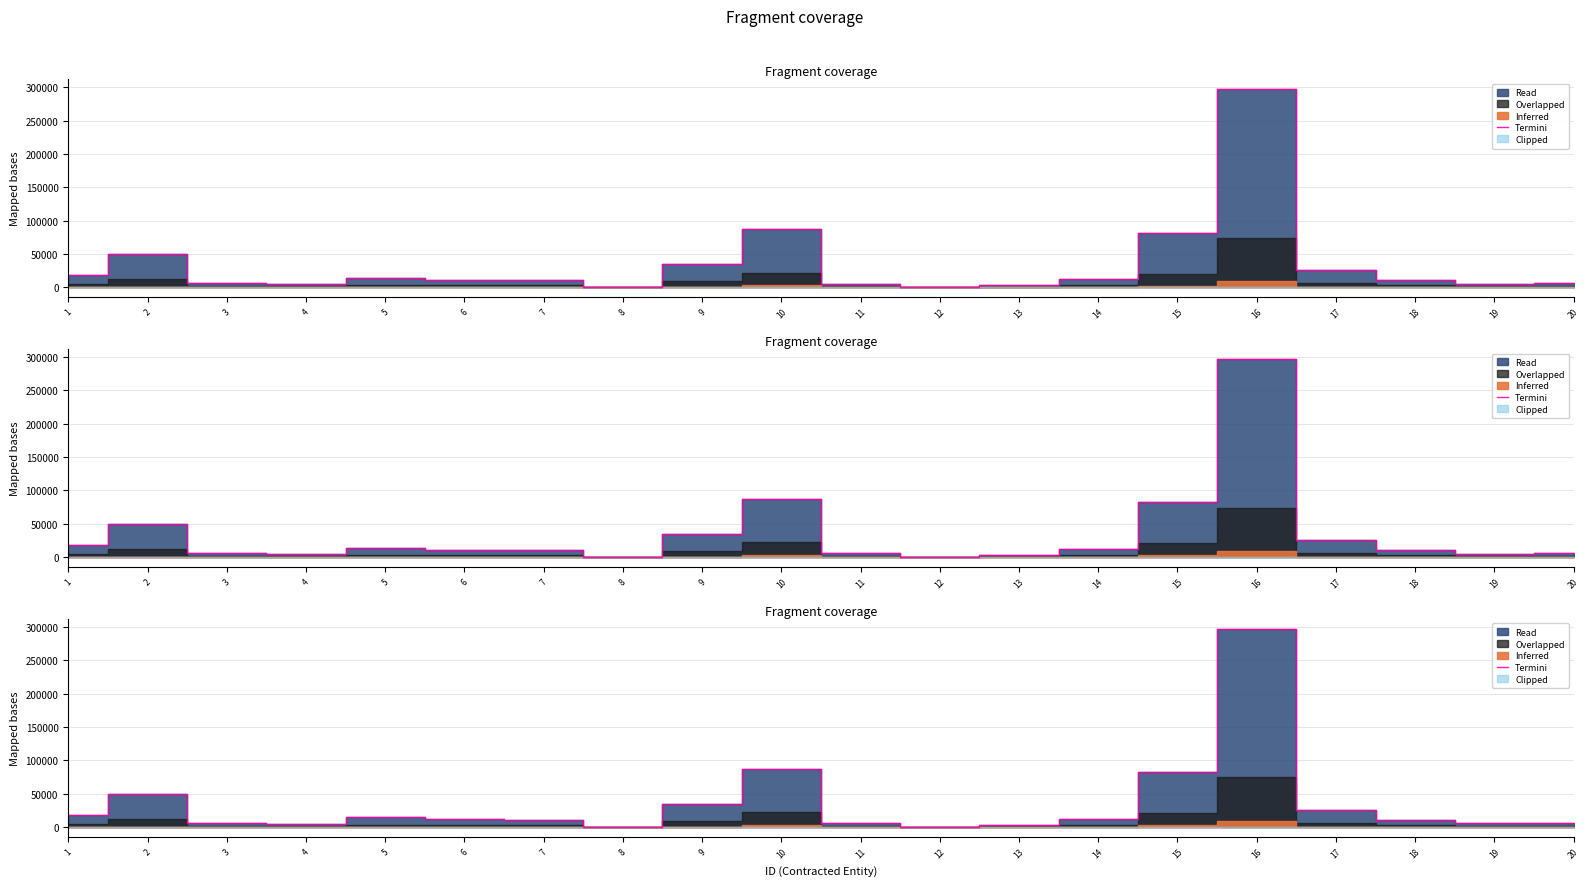

Is it true that the value at 3 is 5871.0?

True